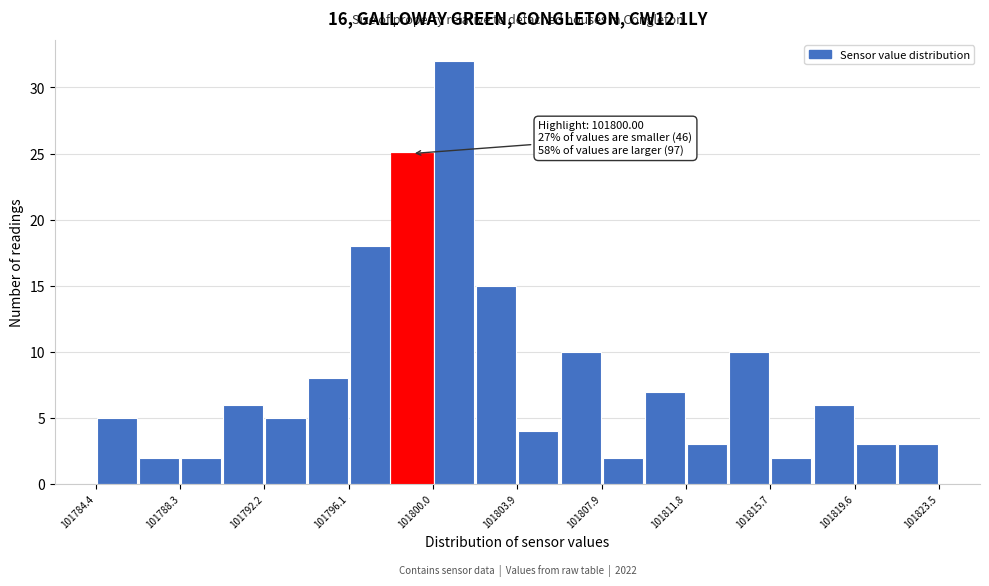

Around what value on the x-axis is the tallest bar? Give the approximate position of its centre, as read against the axis.

101801.0